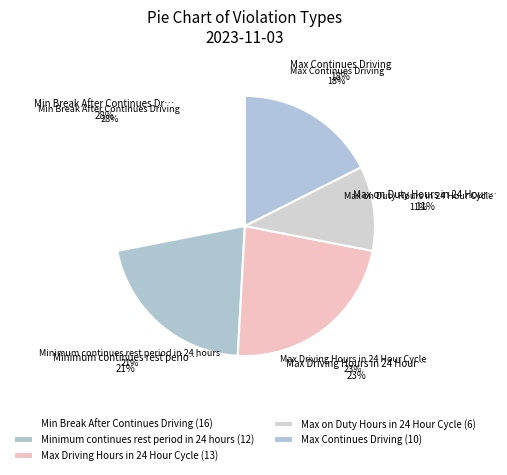

How much of the chart is everything except Min Break After Continues Driving?

71.9%